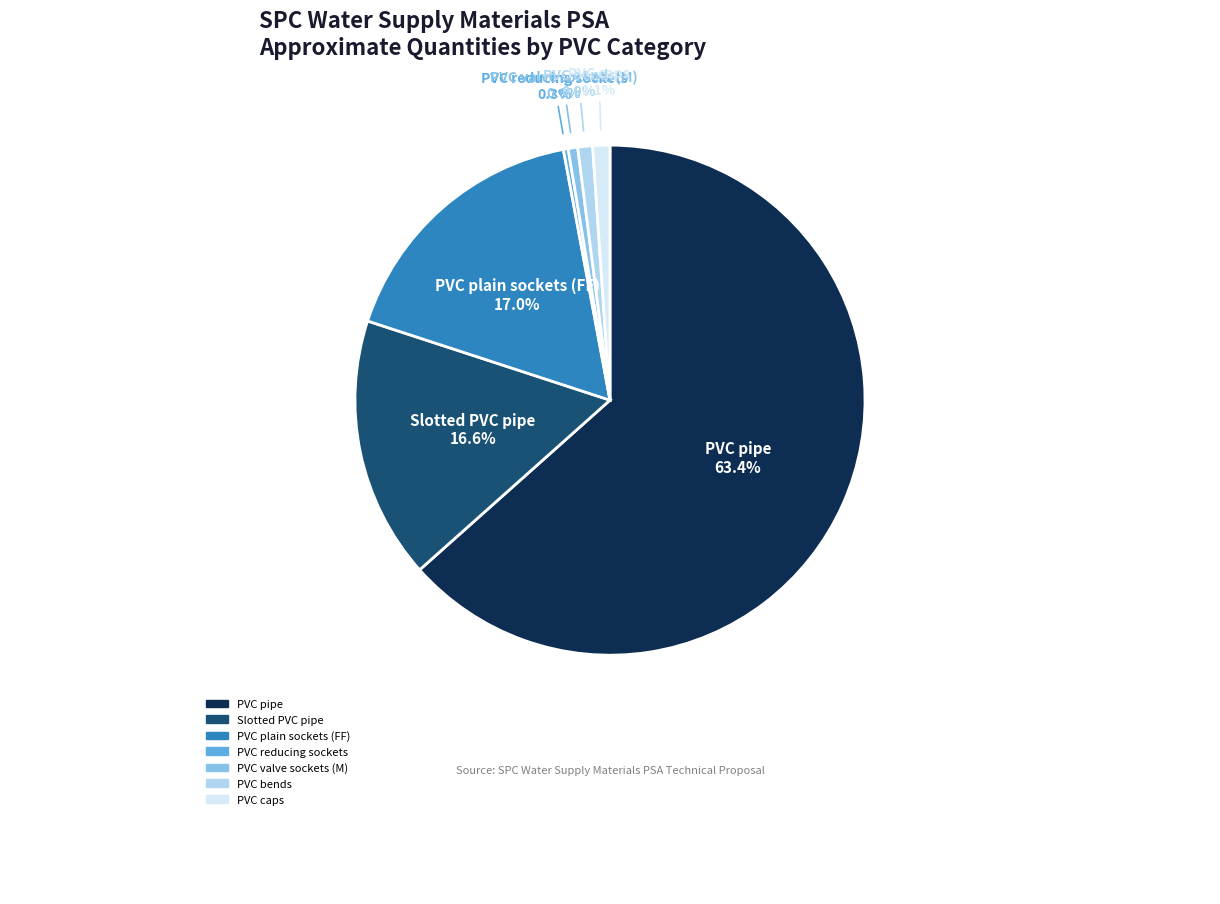

Which slice represents more than half of the pie?

PVC pipe